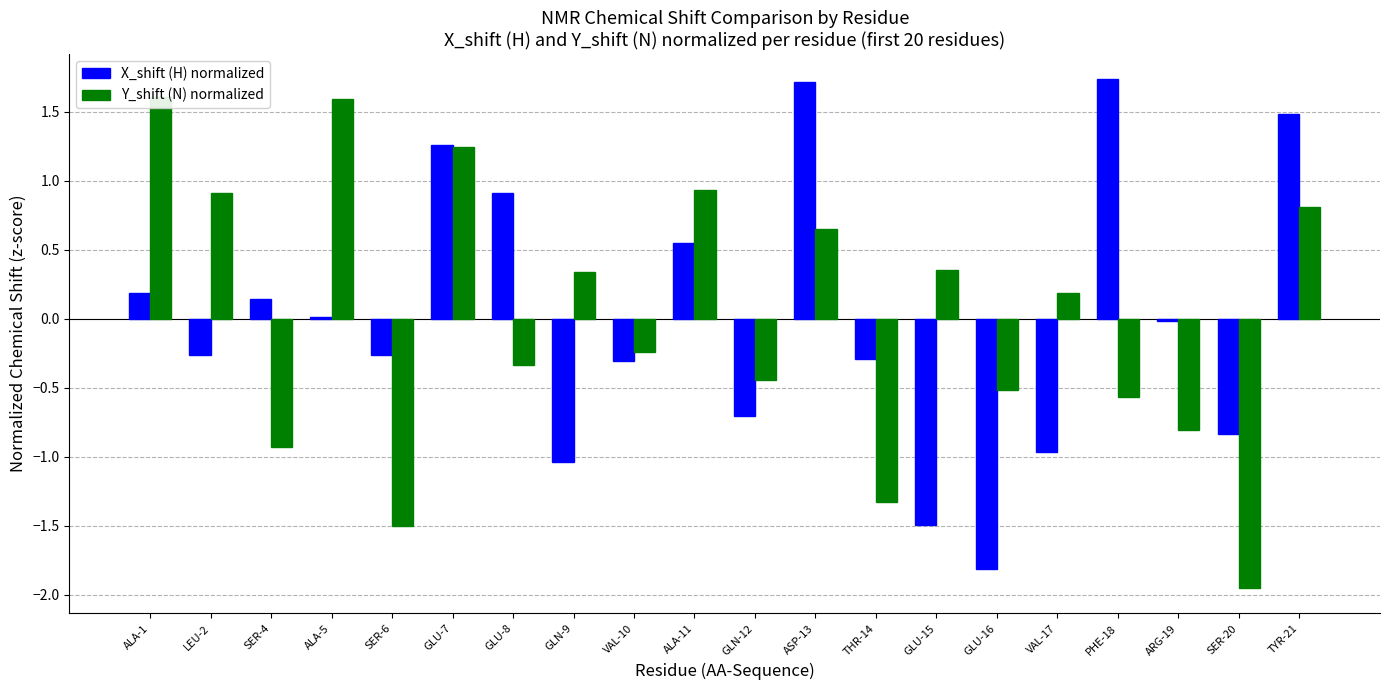

What is the total value across all series at GLU-16?

-2.3